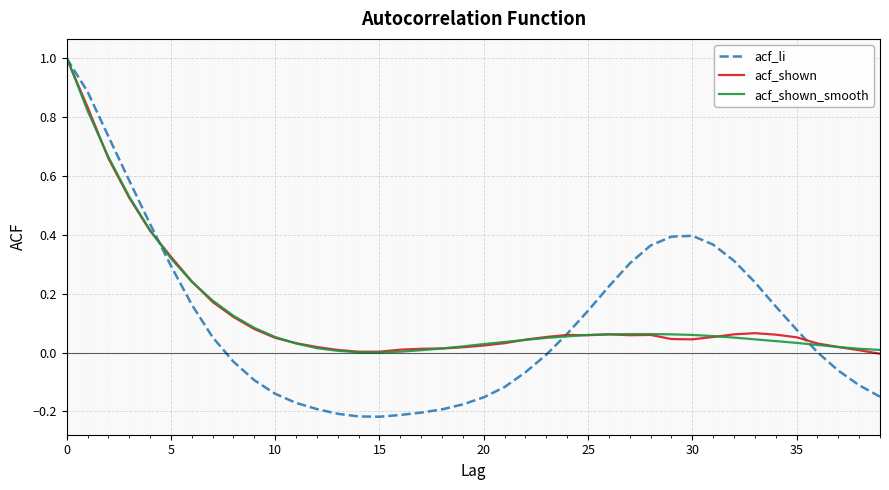

What is the greatest value displayed?

1.0